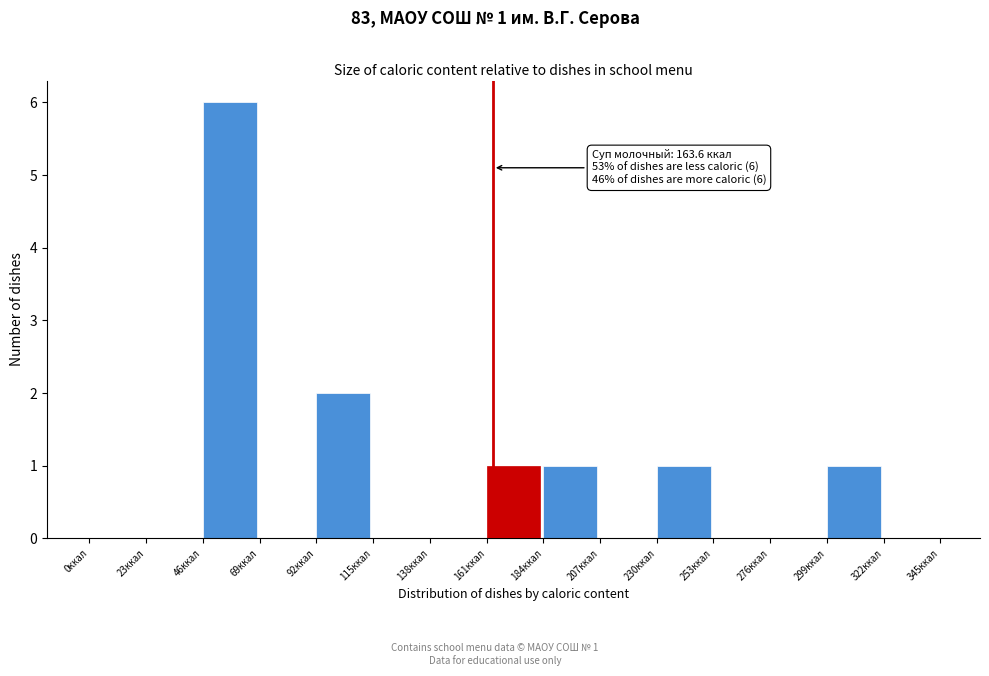

Over which range of the x-axis is the bar tallest?

46 to 69